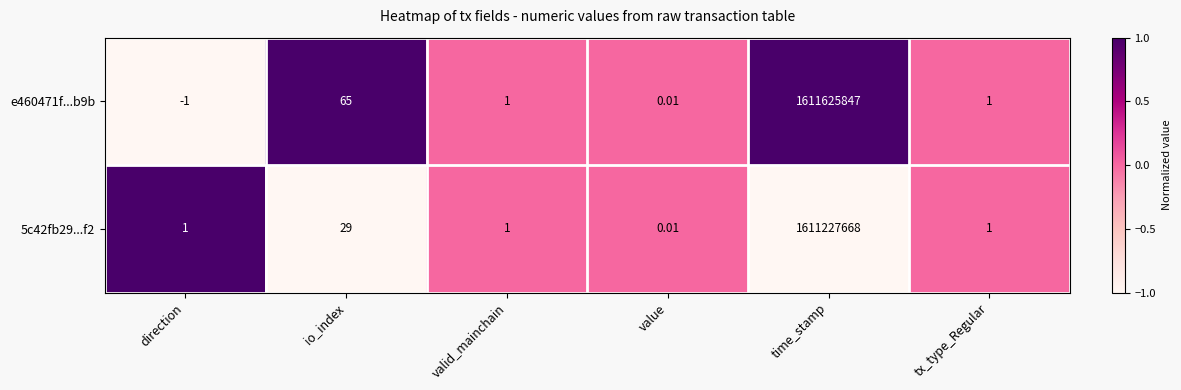

At which label is e460471f...b9b closest to 805812923?

io_index